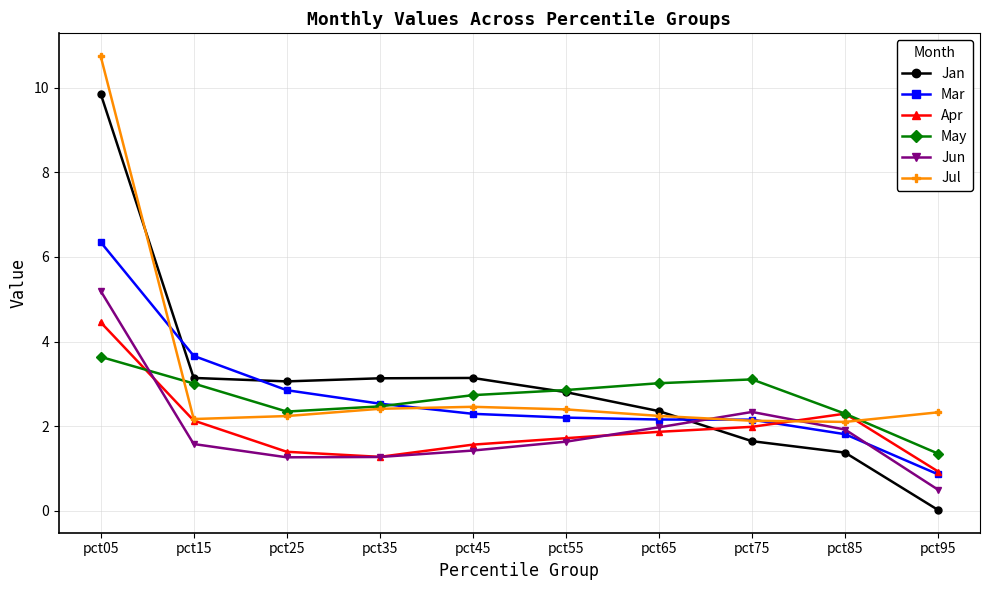

What is the total value across all series at pct25?

13.2